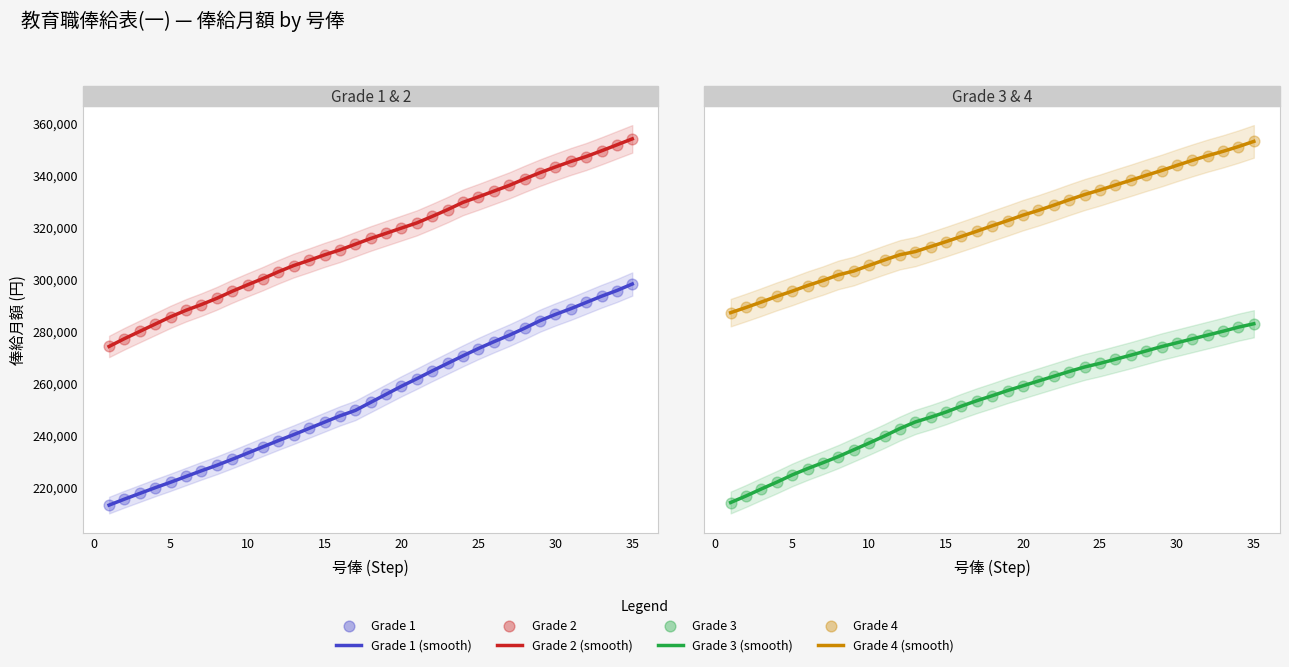

Which series contains the highest Y value?

Grade 4